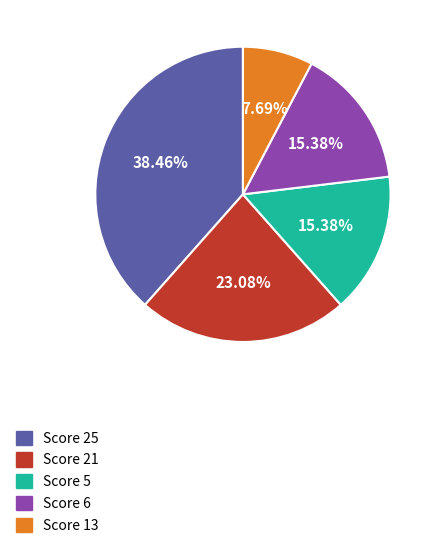

Combined, do Score 13 and Score 25 account for over 50%?

No